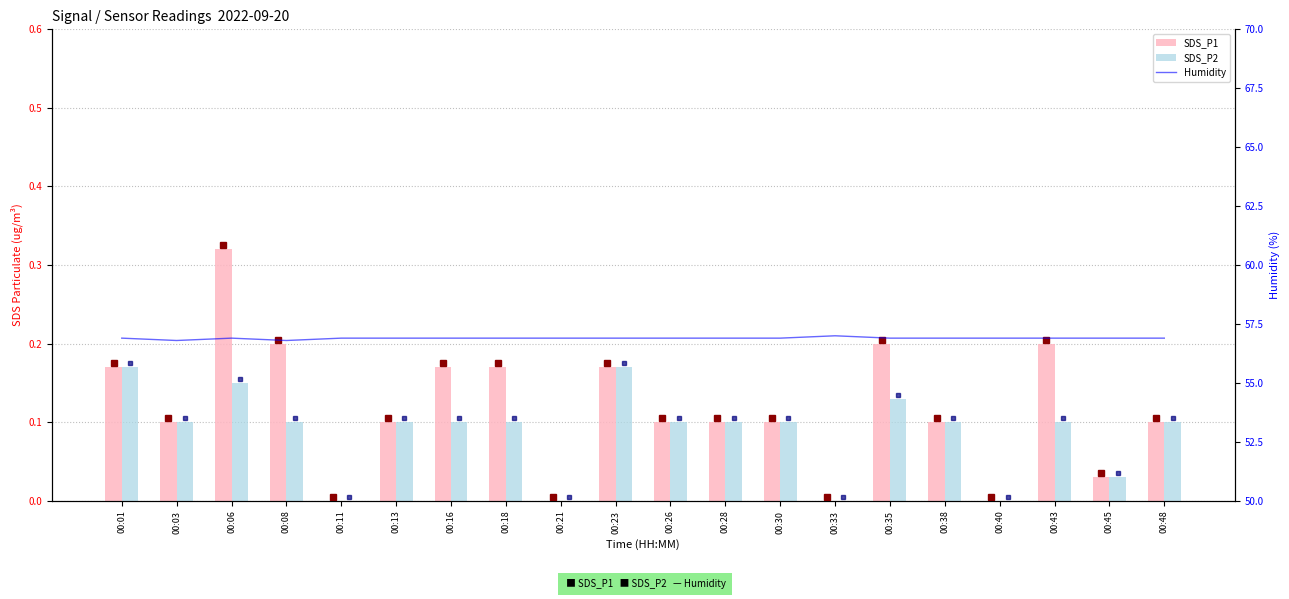

Which category has the lowest value across all series?

00:11